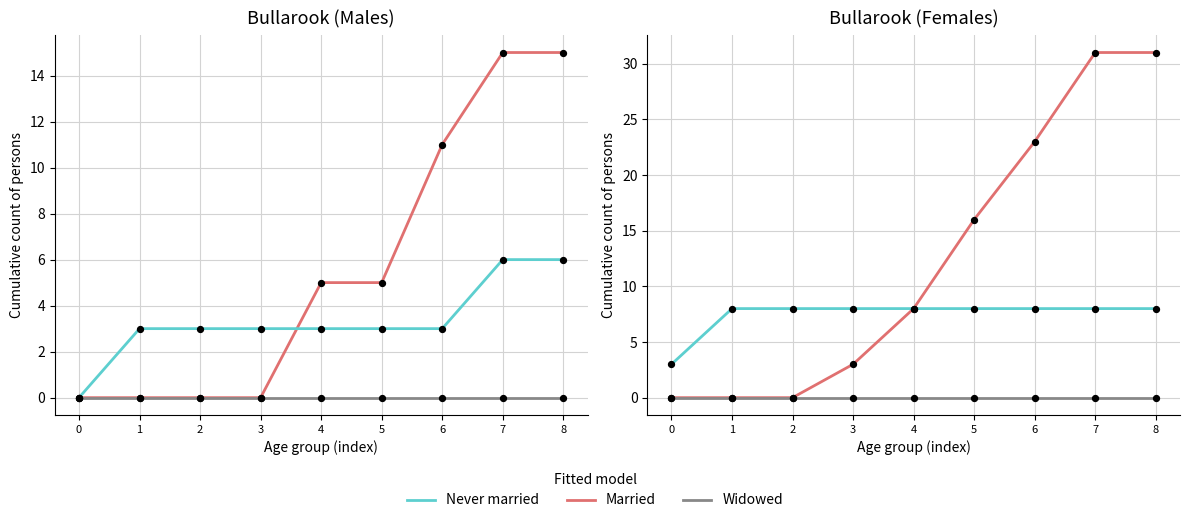

Which series has the largest Y range (max minus min)?

Married